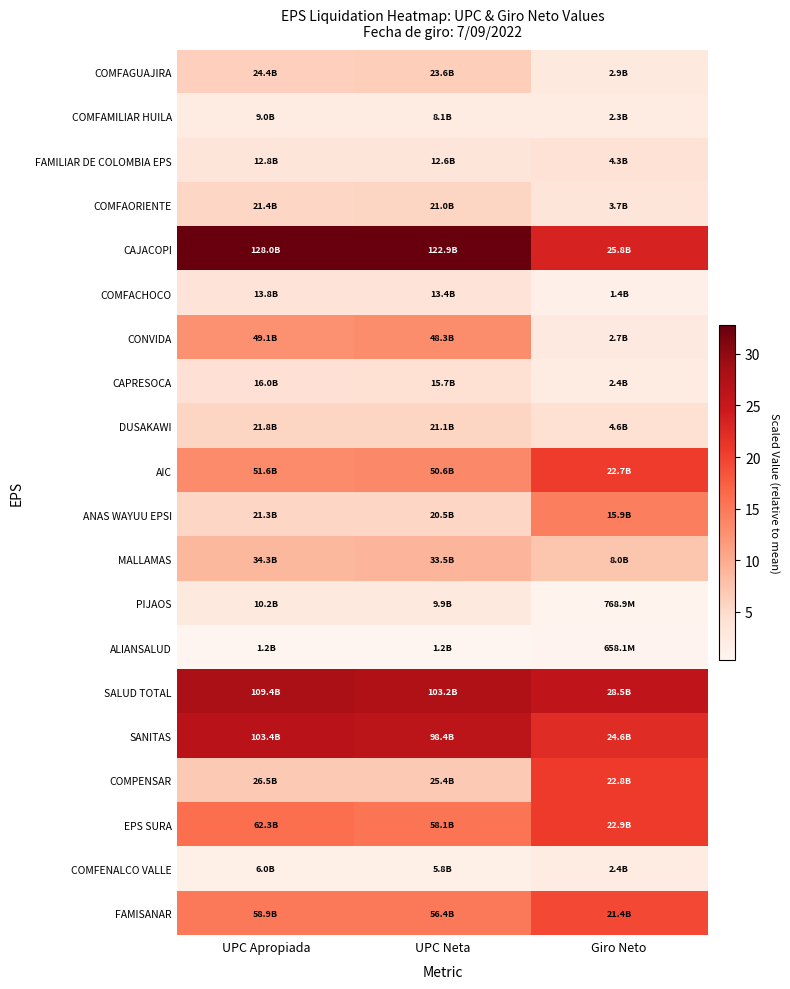

Reading left to right, list all the values displayed in this chart.

COMFAGUAJIRA: UPC Apropiada=6.2	UPC Neta=6.3	Giro Neto=2.6
COMFAMILIAR HUILA: UPC Apropiada=2.3	UPC Neta=2.2	Giro Neto=2.1
FAMILIAR DE COLOMBIA EPS: UPC Apropiada=3.3	UPC Neta=3.4	Giro Neto=3.9
COMFAORIENTE: UPC Apropiada=5.5	UPC Neta=5.6	Giro Neto=3.4
CAJACOPI: UPC Apropiada=32.8	UPC Neta=32.8	Giro Neto=23.4
COMFACHOCO: UPC Apropiada=3.5	UPC Neta=3.6	Giro Neto=1.3
CONVIDA: UPC Apropiada=12.6	UPC Neta=12.9	Giro Neto=2.5
CAPRESOCA: UPC Apropiada=4.1	UPC Neta=4.2	Giro Neto=2.2
DUSAKAWI: UPC Apropiada=5.6	UPC Neta=5.6	Giro Neto=4.2
AIC: UPC Apropiada=13.2	UPC Neta=13.5	Giro Neto=20.5
ANAS WAYUU EPSI: UPC Apropiada=5.4	UPC Neta=5.5	Giro Neto=14.4
MALLAMAS: UPC Apropiada=8.8	UPC Neta=8.9	Giro Neto=7.3
PIJAOS: UPC Apropiada=2.6	UPC Neta=2.6	Giro Neto=0.7
ALIANSALUD: UPC Apropiada=0.3	UPC Neta=0.3	Giro Neto=0.6
SALUD TOTAL: UPC Apropiada=28.0	UPC Neta=27.5	Giro Neto=25.8
SANITAS: UPC Apropiada=26.5	UPC Neta=26.2	Giro Neto=22.3
COMPENSAR: UPC Apropiada=6.8	UPC Neta=6.8	Giro Neto=20.6
EPS SURA: UPC Apropiada=15.9	UPC Neta=15.5	Giro Neto=20.7
COMFENALCO VALLE: UPC Apropiada=1.5	UPC Neta=1.6	Giro Neto=2.2
FAMISANAR: UPC Apropiada=15.1	UPC Neta=15.0	Giro Neto=19.3